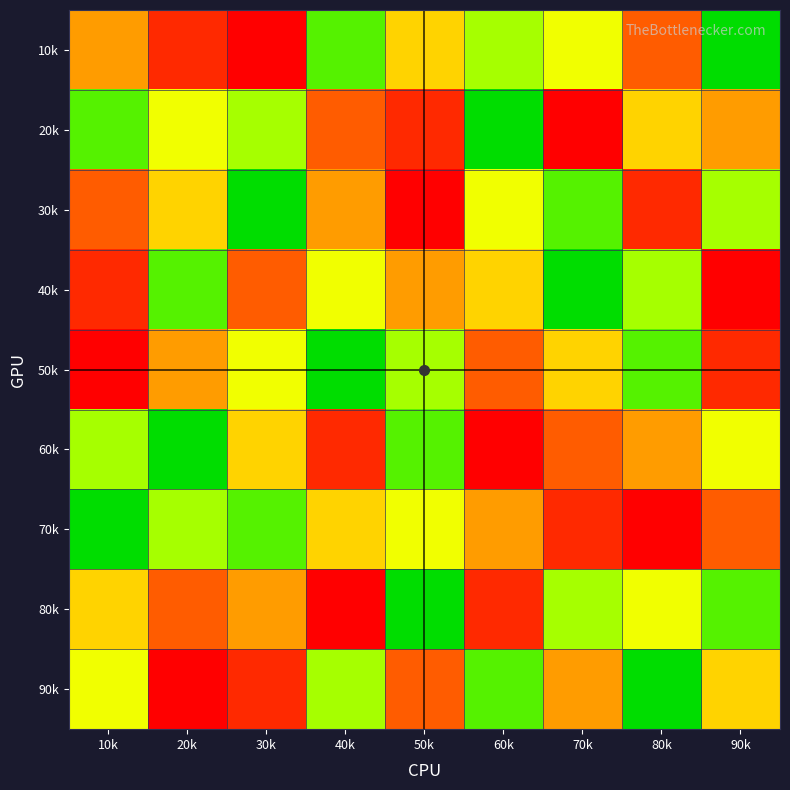

At which category is the sum across all series the highest?

10k